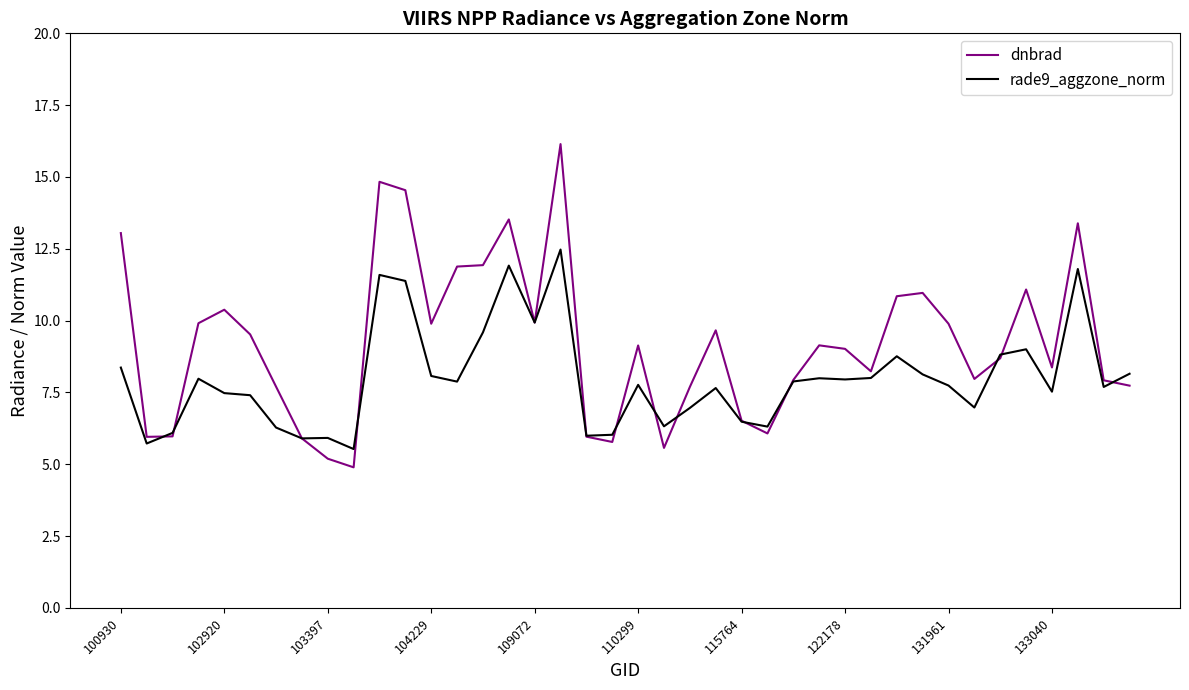

Which series has the widest spread of values?

dnbrad